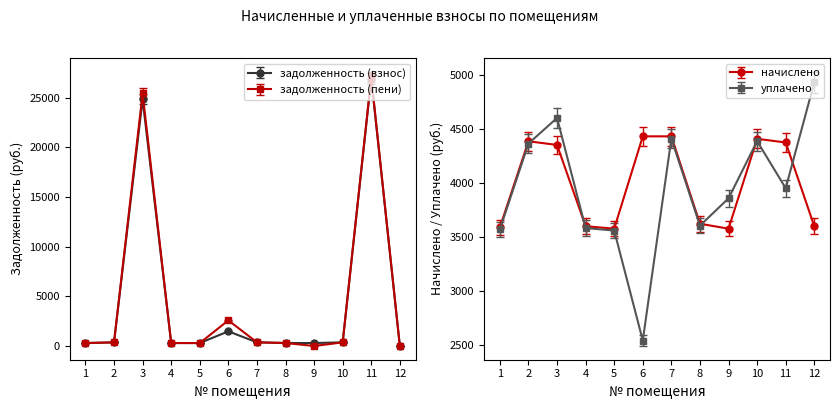

The value of задолженность (пени) at 3 is 25451.0. True or false?

True